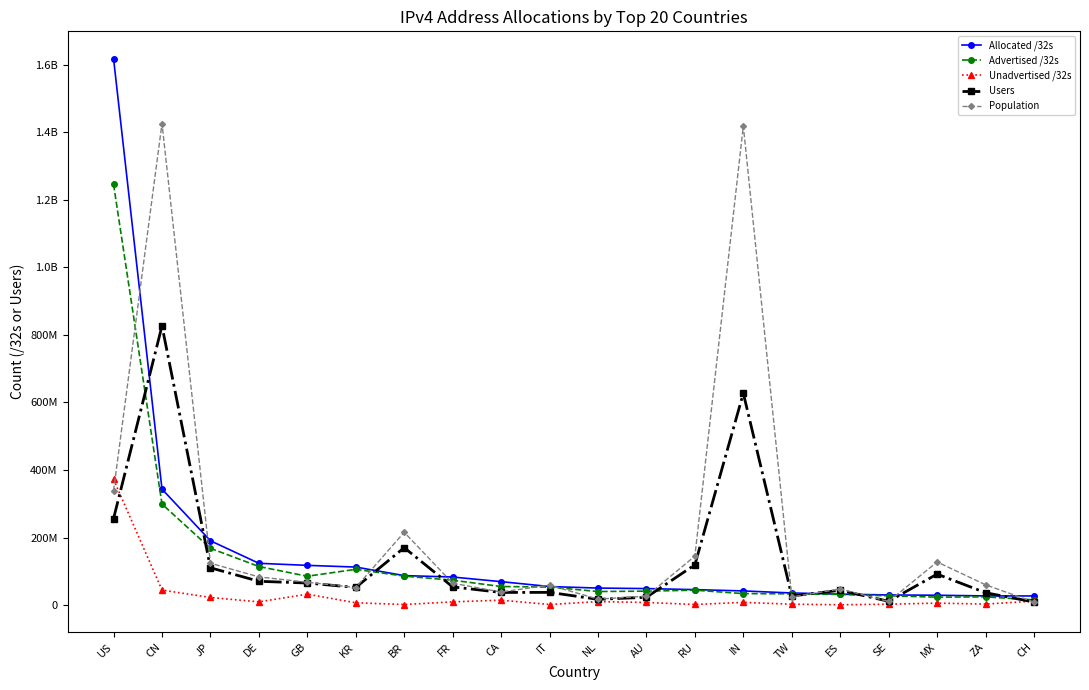

What are all the series names shown in the legend?

Allocated /32s, Advertised /32s, Unadvertised /32s, Users, Population